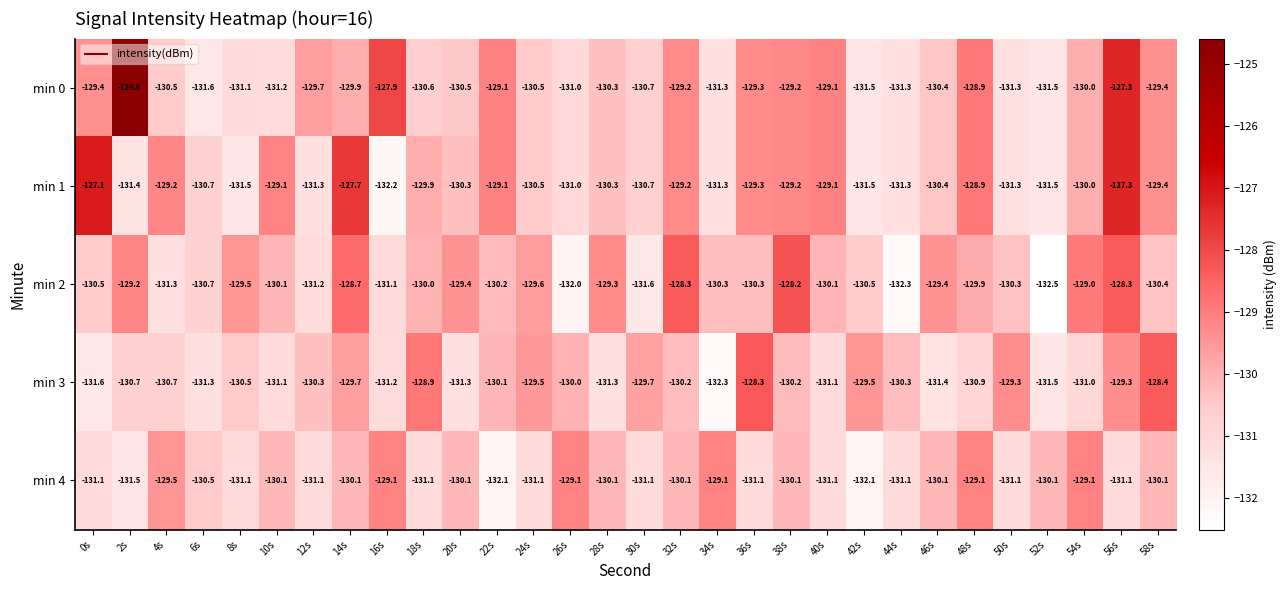

What is the total value across all series at 0s?

-649.7